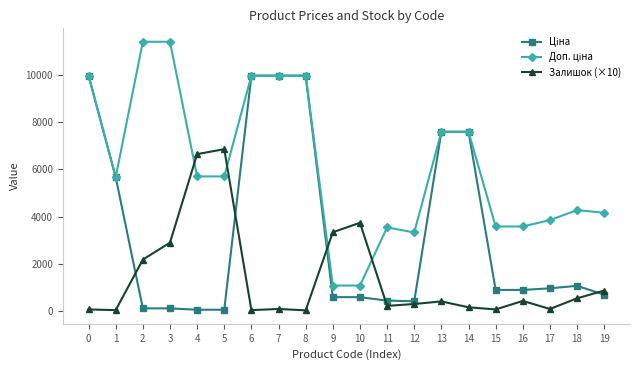

What is the greatest value displayed?

11410.0